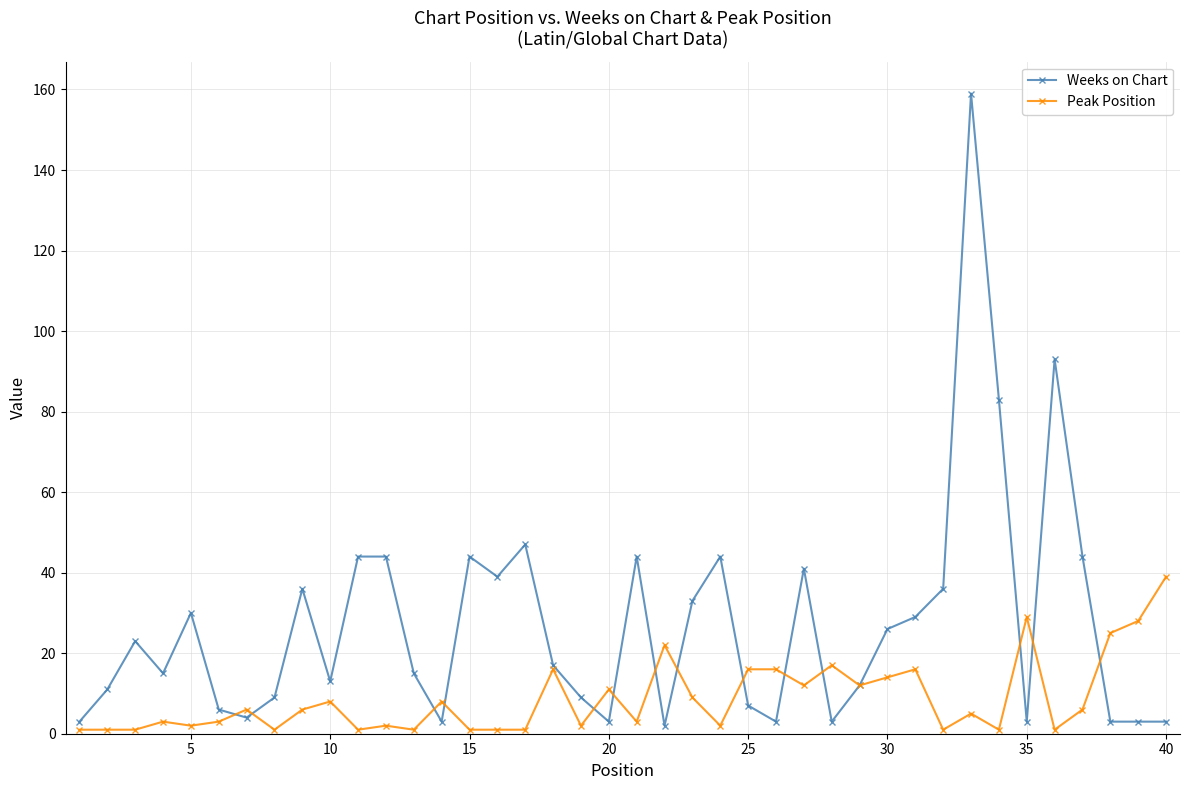

List the series in order of their peak value, highest first.

Weeks on Chart, Peak Position